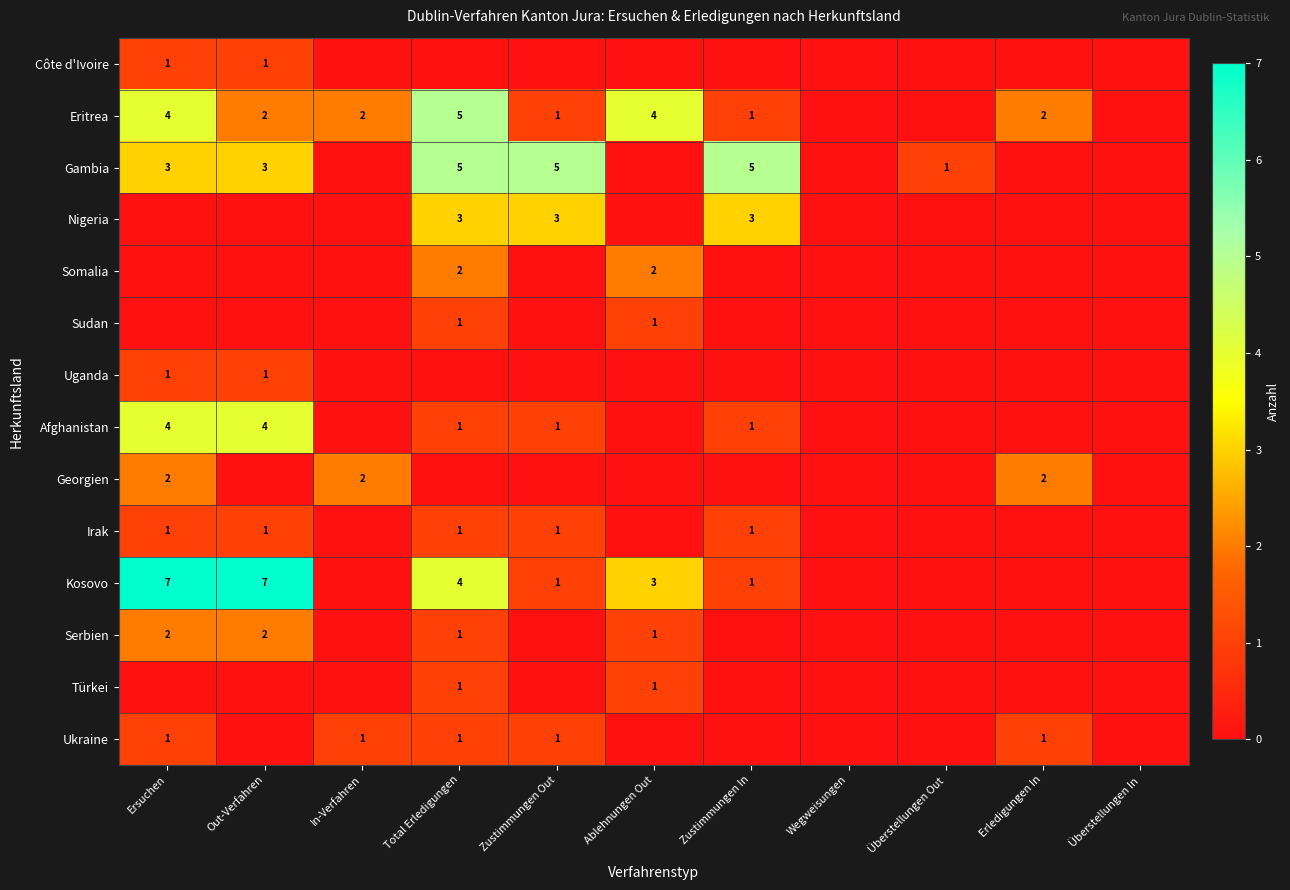

Is it true that Uganda equals 1 at Ersuchen?

True